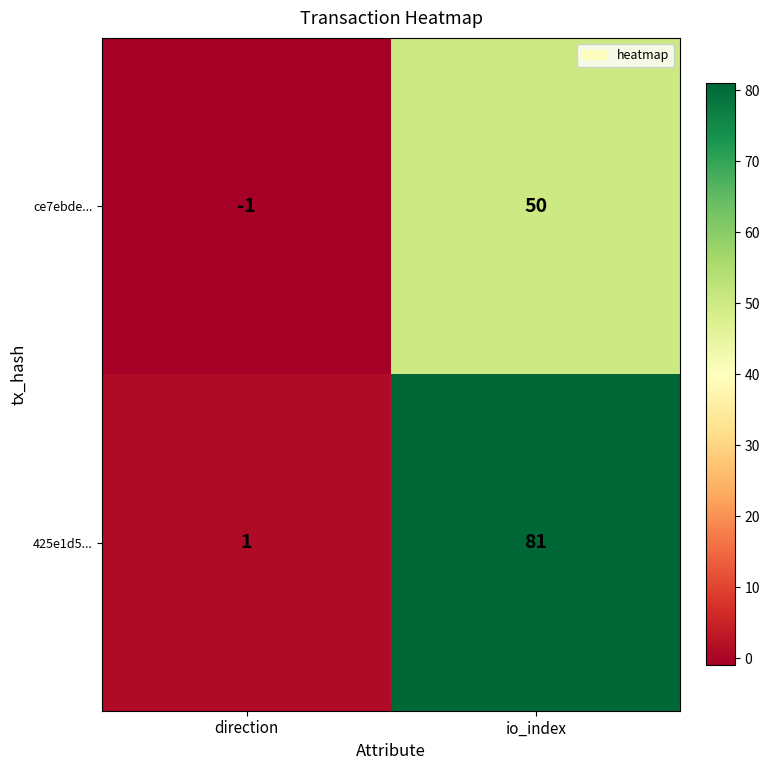

The ce7ebde... series shows 50 at io_index. True or false?

True